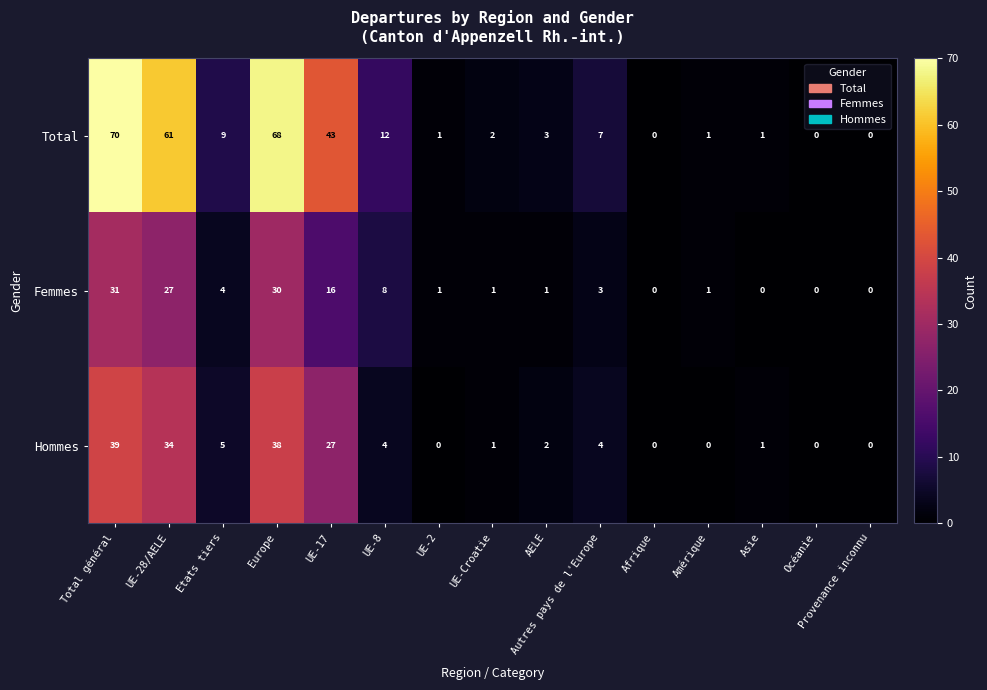

At how many categories does at least one series exceed 21?

4